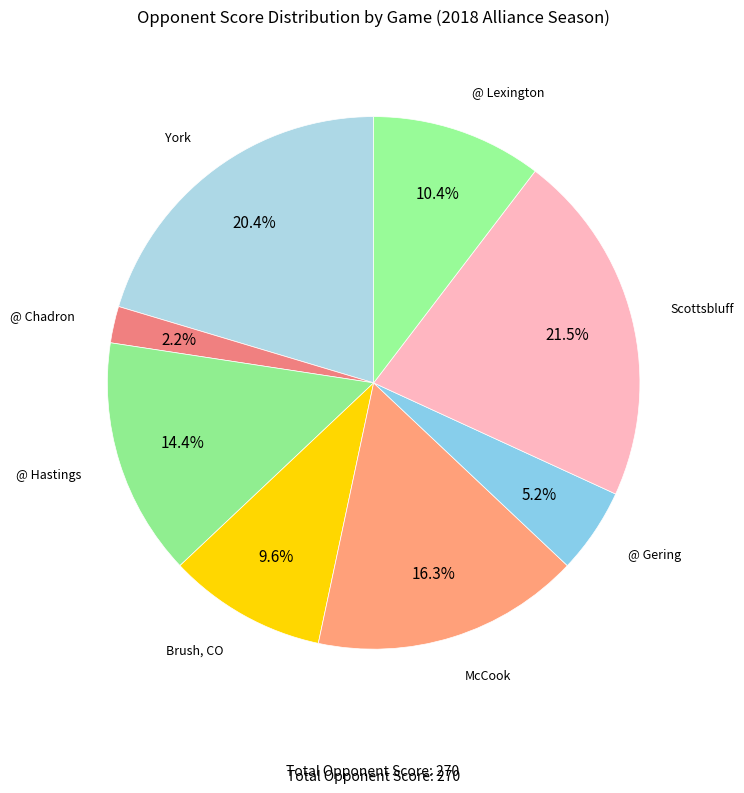

Is there any slice that represents more than half of the pie?

No